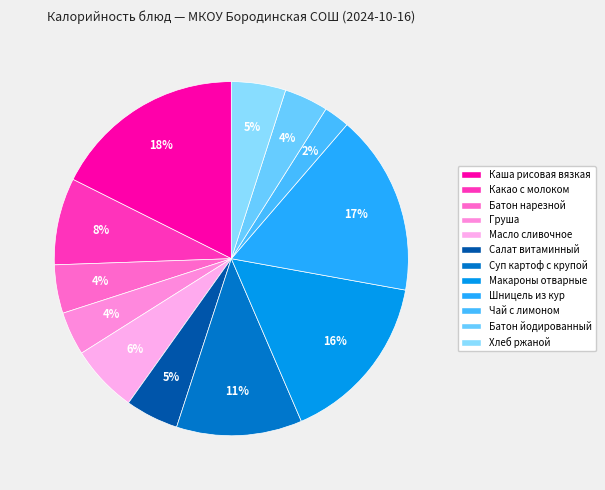

Count the number of slices in the pie.

12